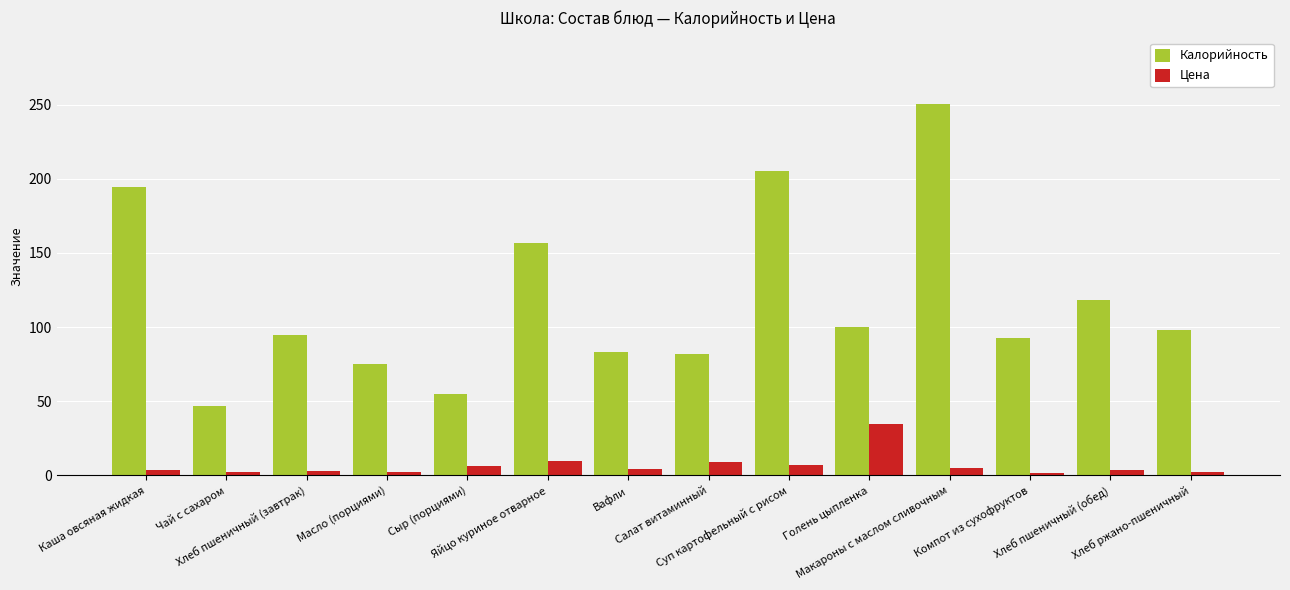

What is the greatest value displayed?

250.1